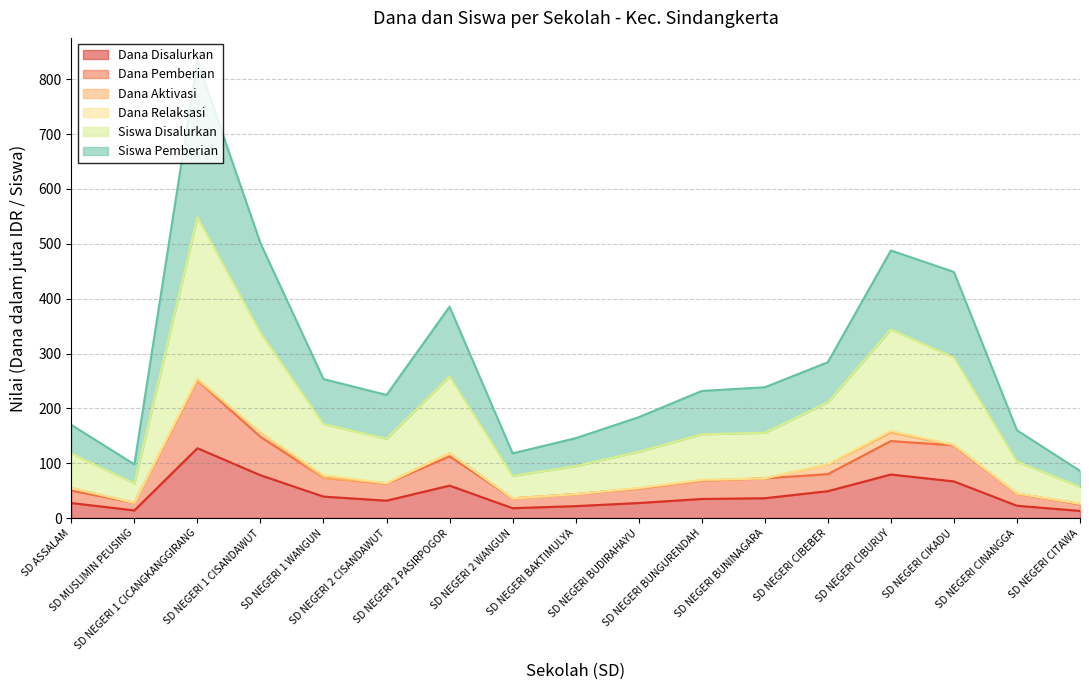

Where is Siswa Pemberian nearest to the value 459?

SD NEGERI CIKADU